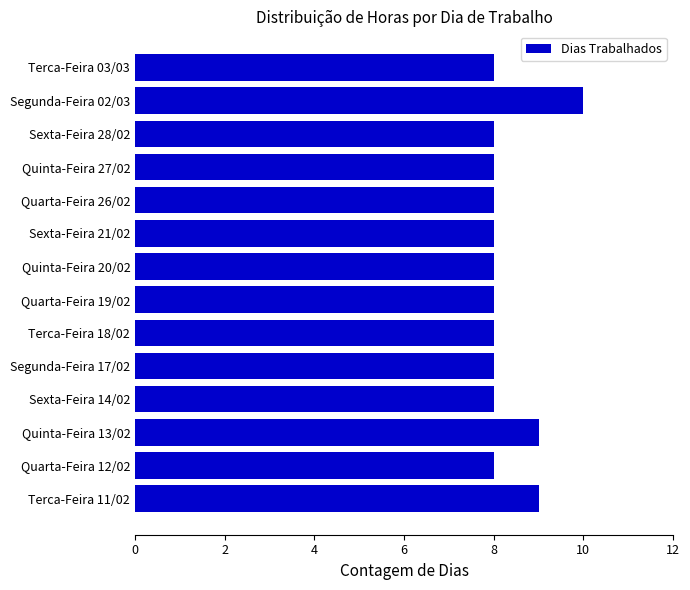

How many bars are there in total?

14